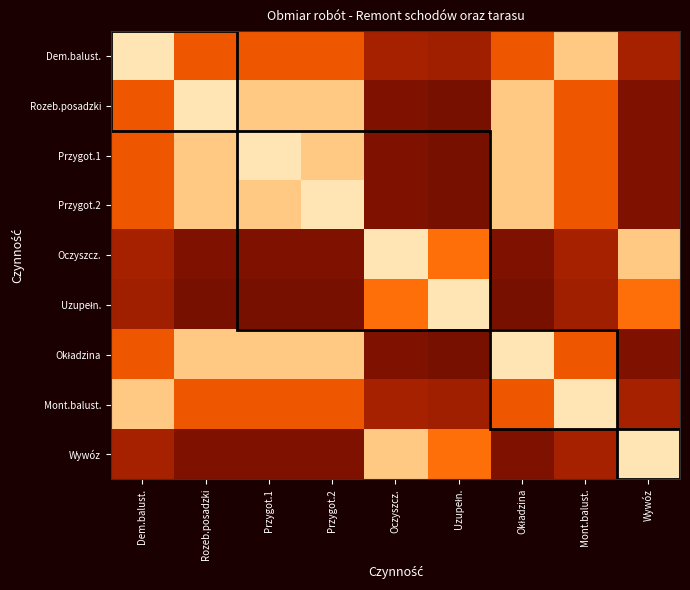

What is the greatest value displayed?

1.0